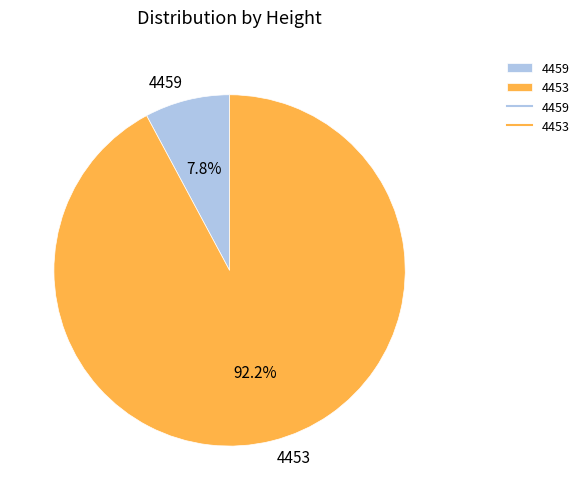

To the nearest percent, what portion does 4459 represent?

8%